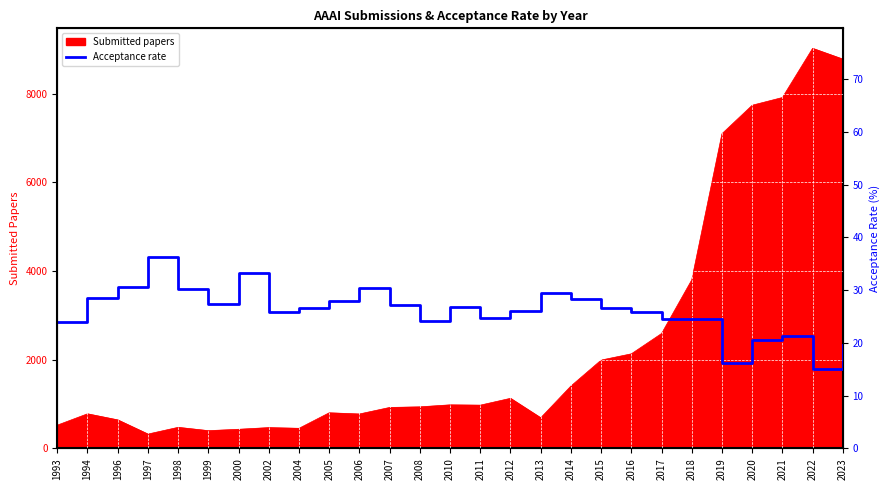

What is the highest value of the Submitted papers series?

9020